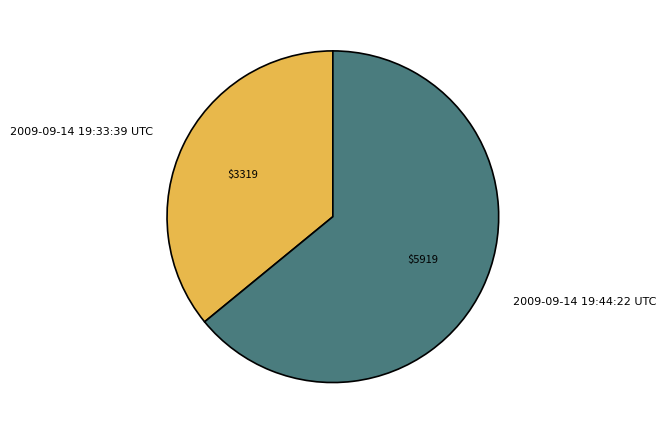

What is the smallest slice in the pie chart?

2009-09-14 19:33:39 UTC